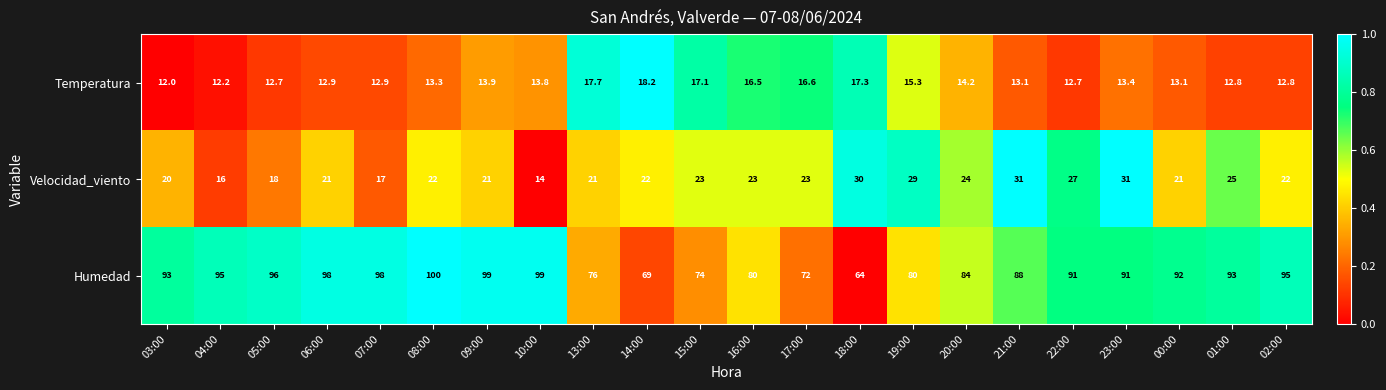

The value of Temperatura at 20:00 is 14.2. True or false?

True